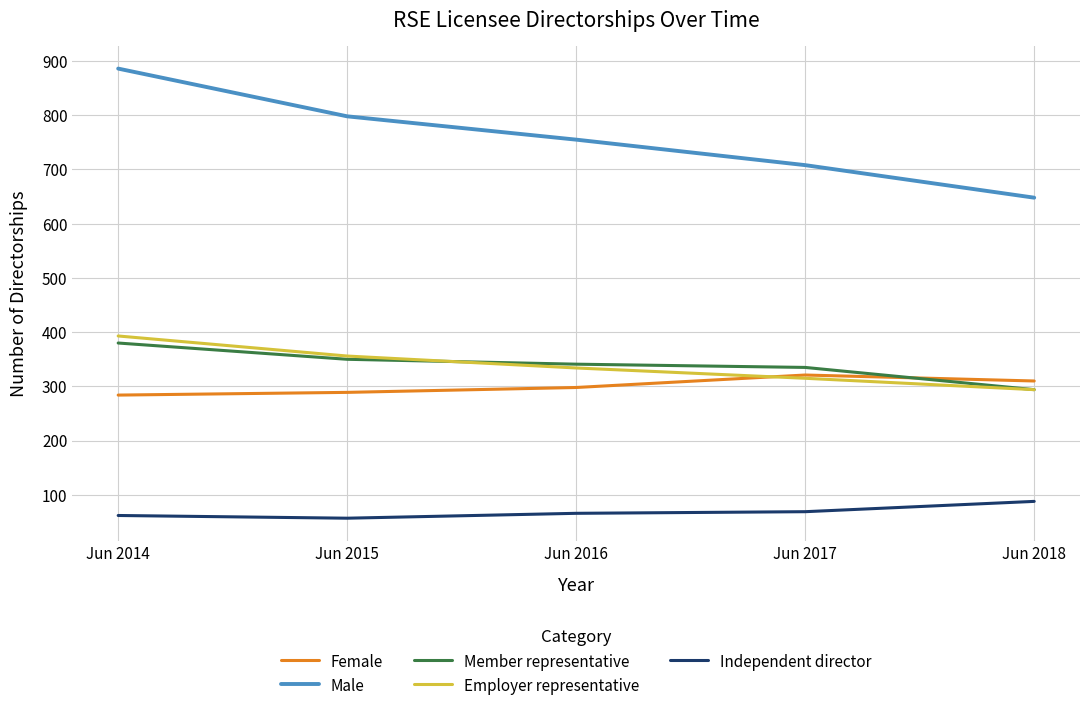

What is the greatest value displayed?

886